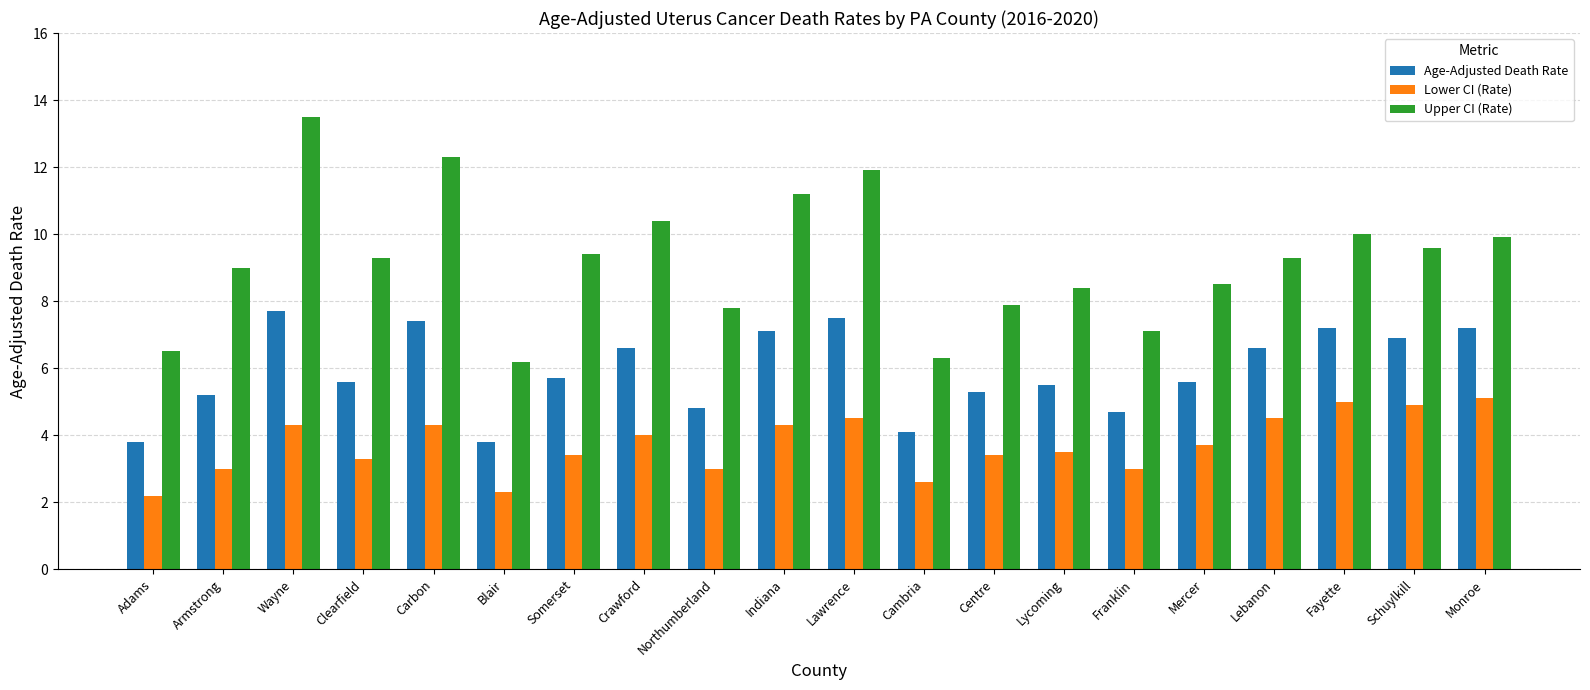

List the series in order of their overall mean, lowest first.

Lower CI (Rate), Age-Adjusted Death Rate, Upper CI (Rate)